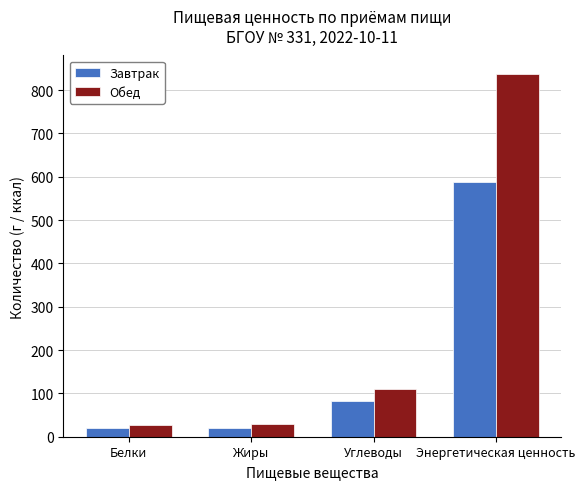

What are all the series names shown in the legend?

Завтрак, Обед